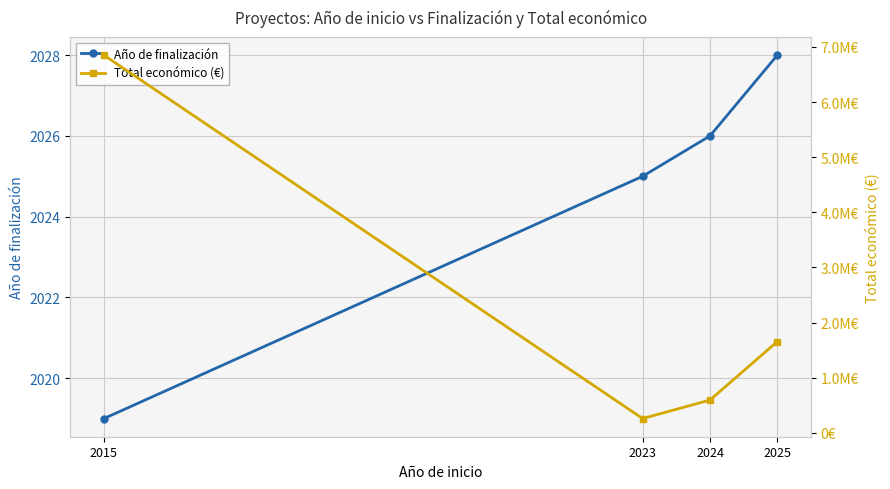

Reading left to right, extract all data points from this chart.

Año de finalización: 2019	2025	2026	2028
Total económico (€): 6850000	259249	595173	1656000